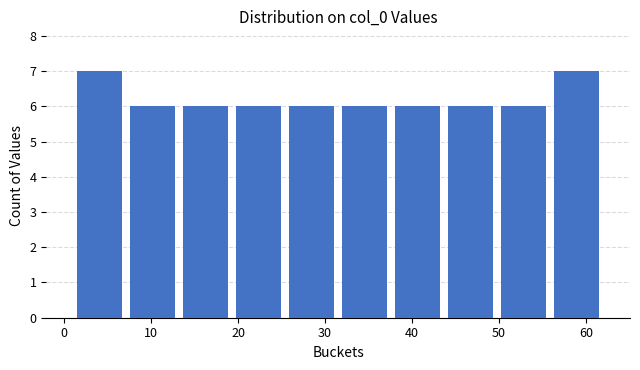

Reading left to right, list every bar in this chart as the range it spans on the x-axis followed by its height. Neither the bar edges nor the heights are printed on the chart, so give them approximately, as read against the axes.

1.0 to 7.1: 7
7.1 to 13.2: 6
13.2 to 19.3: 6
19.3 to 25.4: 6
25.4 to 31.5: 6
31.5 to 37.6: 6
37.6 to 43.7: 6
43.7 to 49.8: 6
49.8 to 55.9: 6
55.9 to 62.0: 7